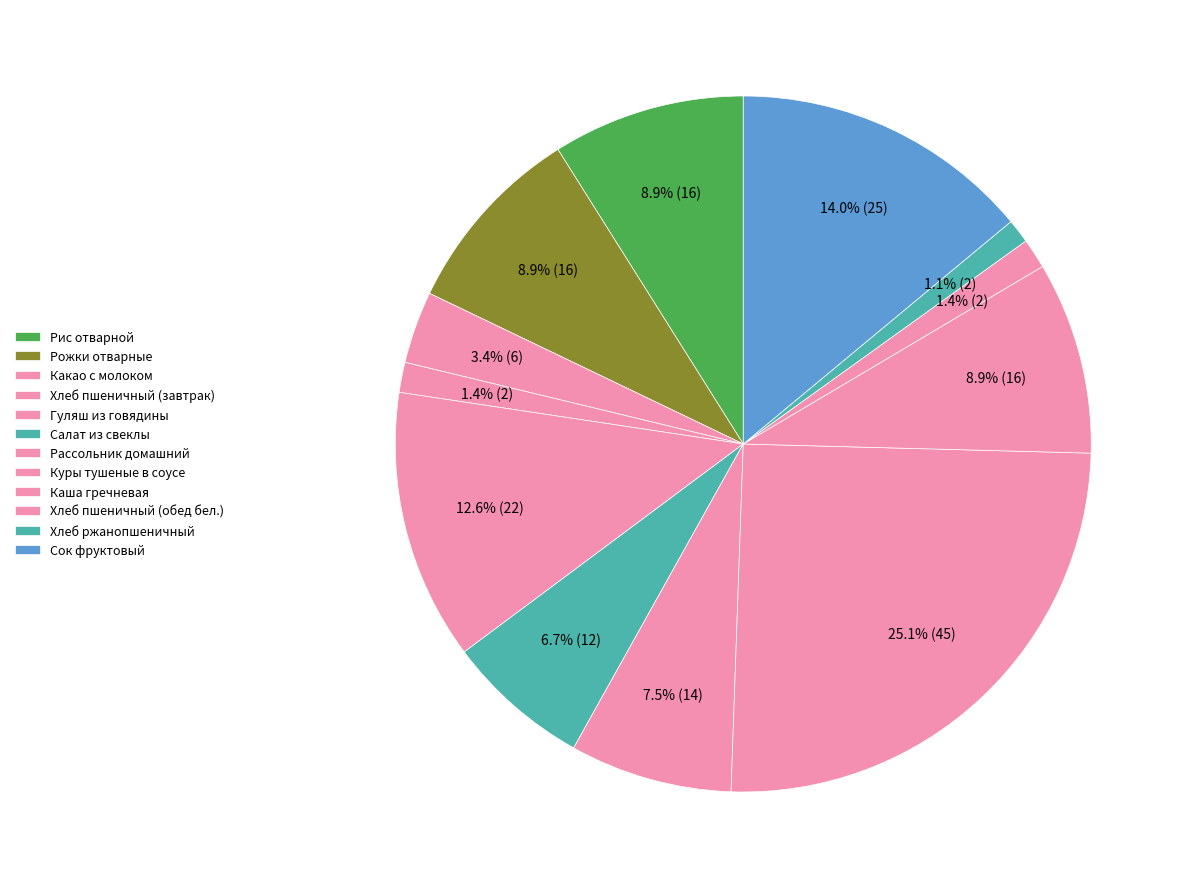

How many segments does this pie chart have?

12